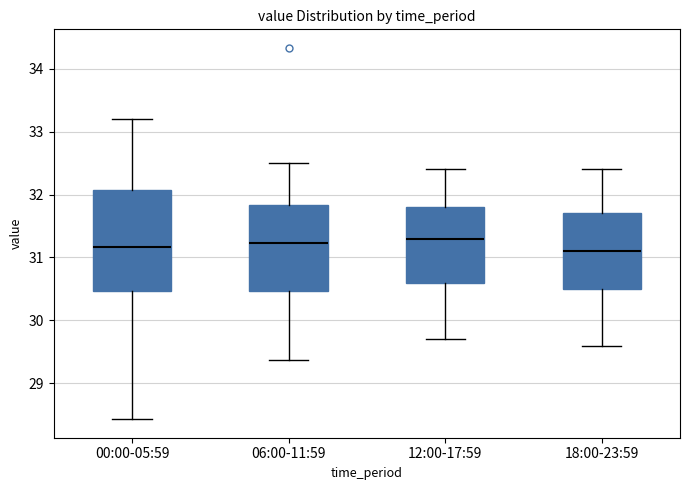

Comparing the boxes themselves (not the whiskers), which one is the tallest?

00:00-05:59